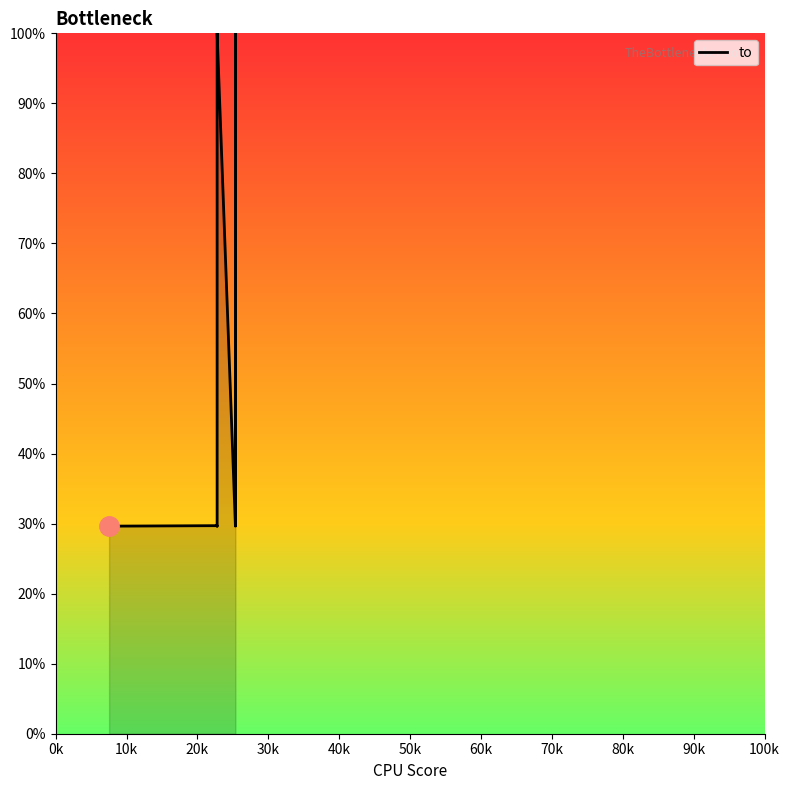

Is it true that the value at 90k is 47.2?

False